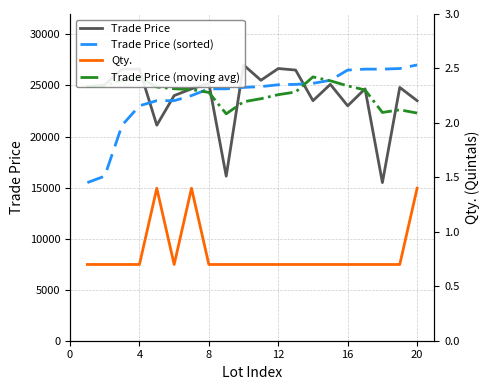

True or false: Trade Price (sorted) has more than 1 interior local peaks.

False